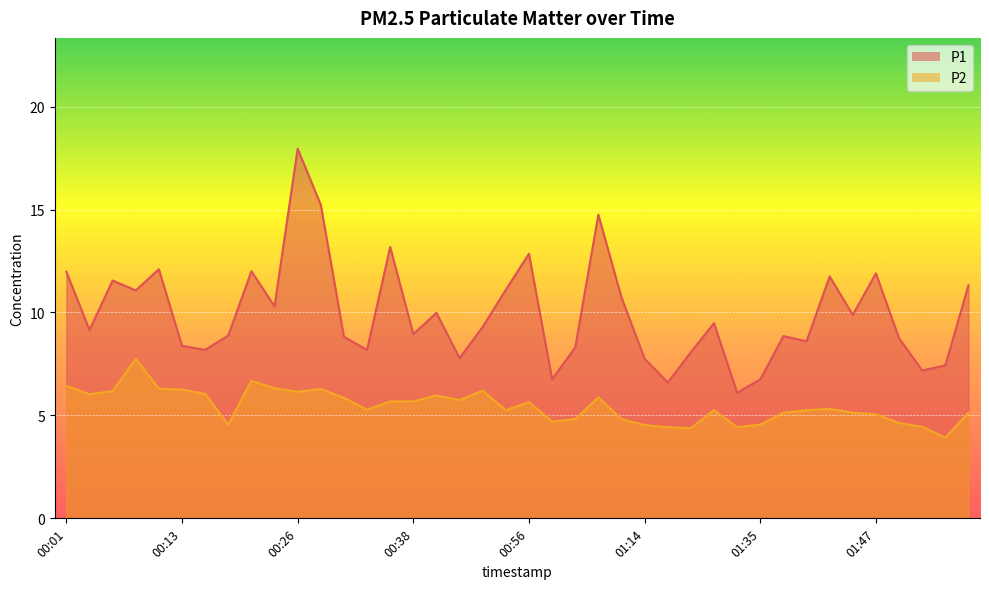

Between 00:43 and 00:16, which is larger?

00:16